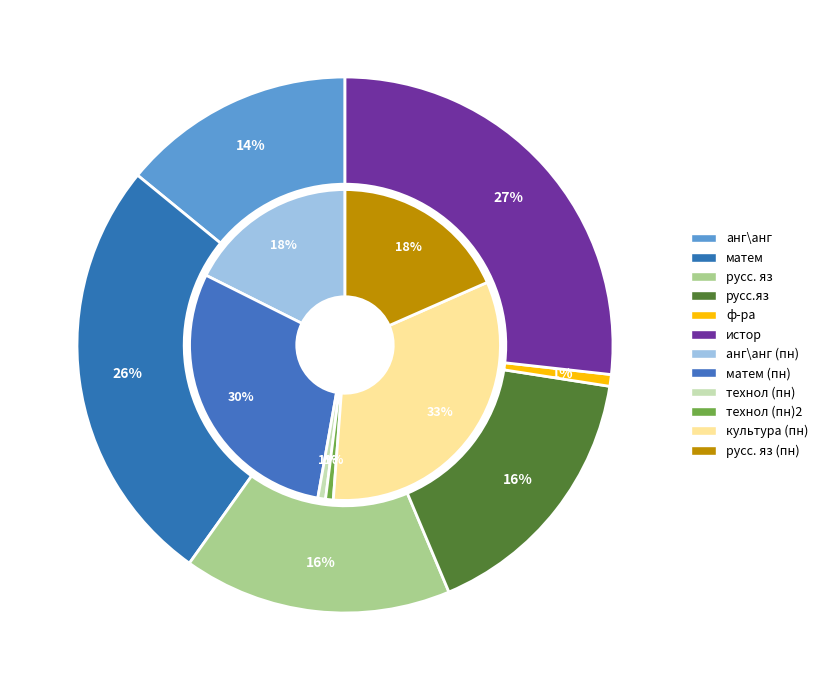

To the nearest percent, what is the average slice percentage?

17%